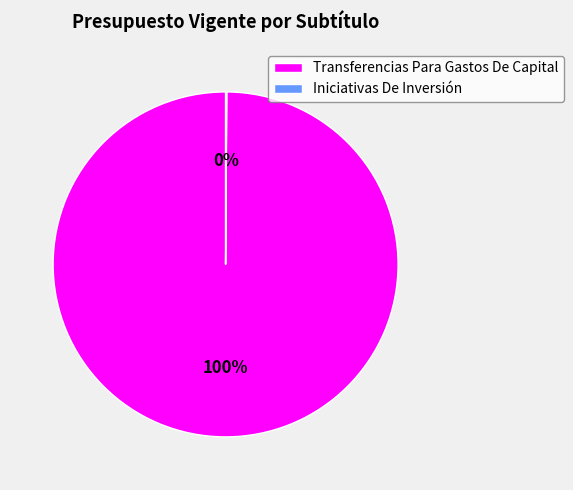

Does any single category account for the majority?

Yes